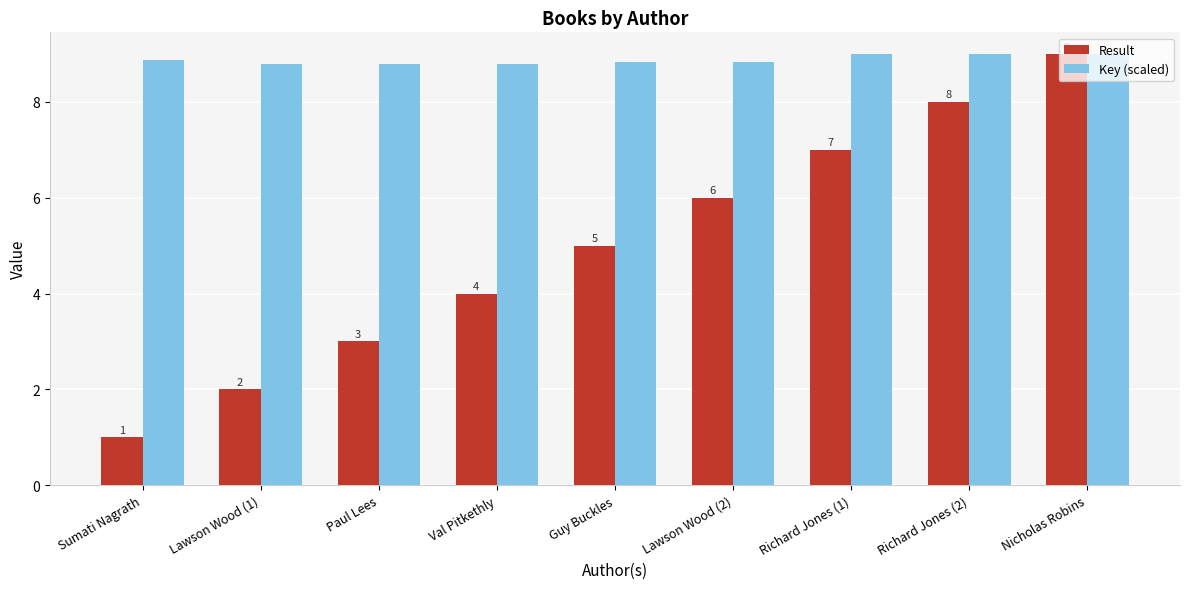

At Paul Lees, list the series in order from largest to smallest.

Key (scaled), Result